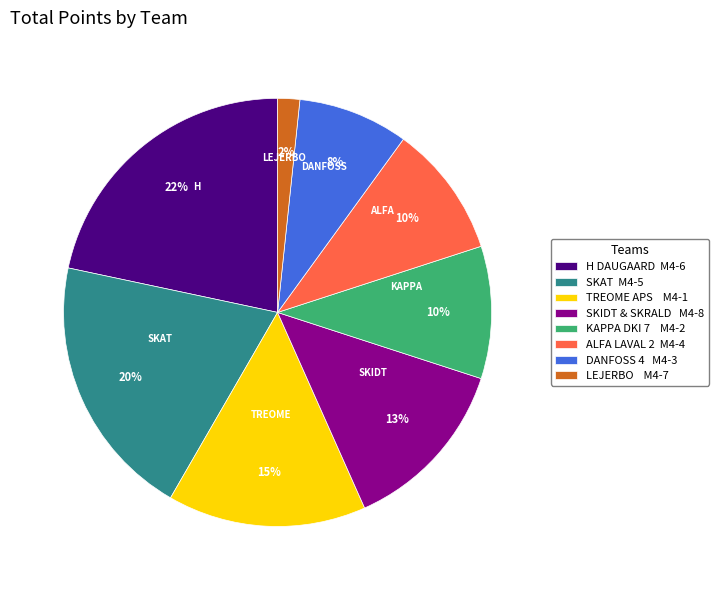

What is the smallest slice in the pie chart?

LEJERBO M4-7